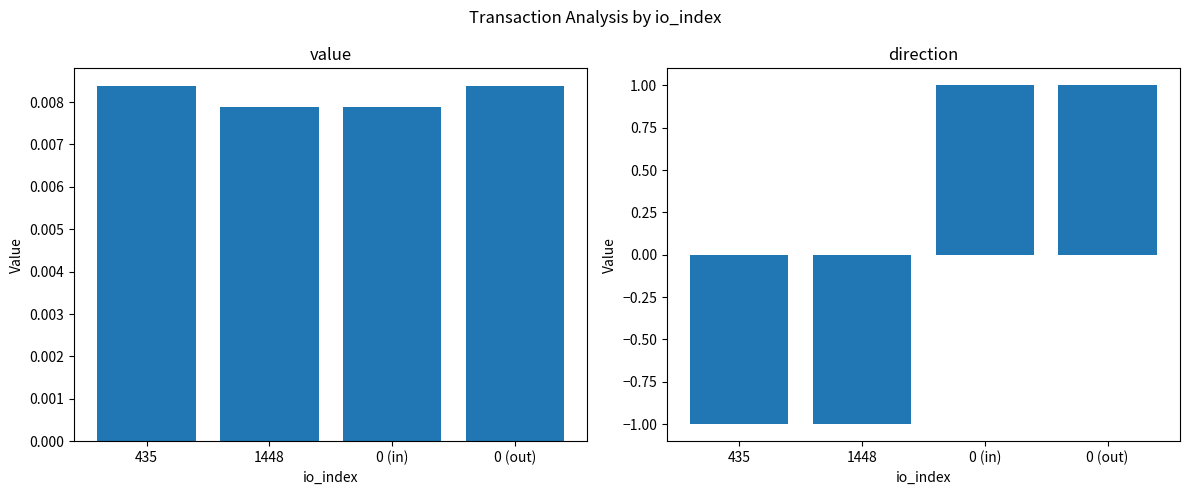

Is it true that value equals 0.0 at 1448?

False